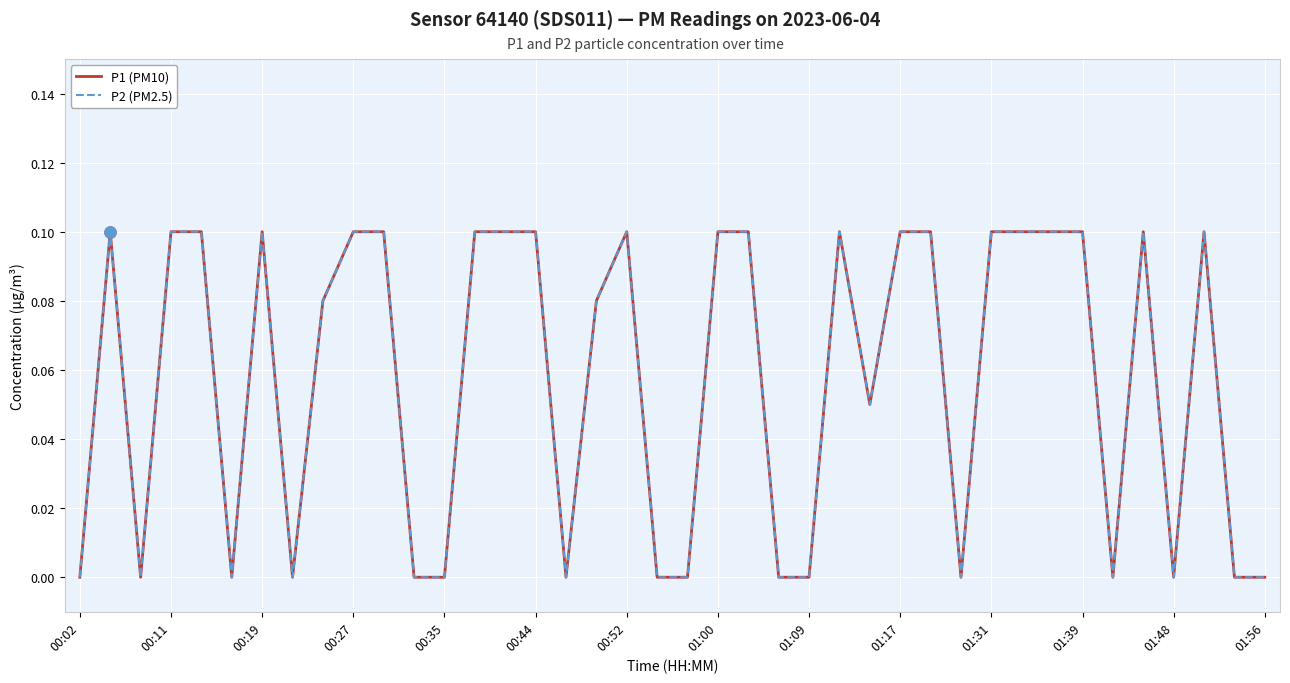

At which category is the sum across all series the highest?

00:11